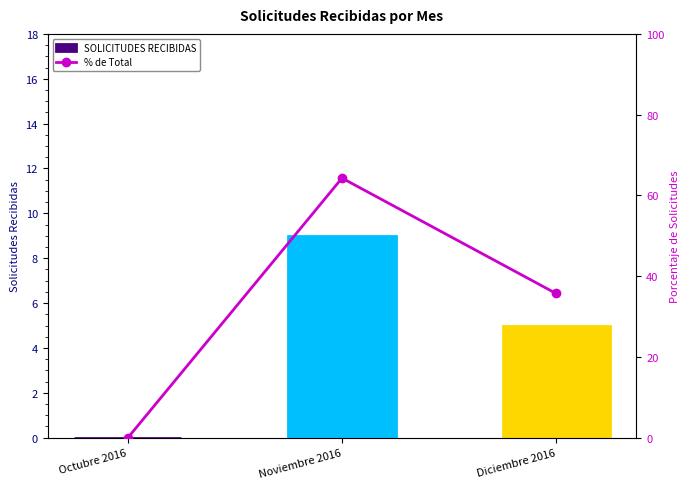

Does the chart contain stacked bars?

No